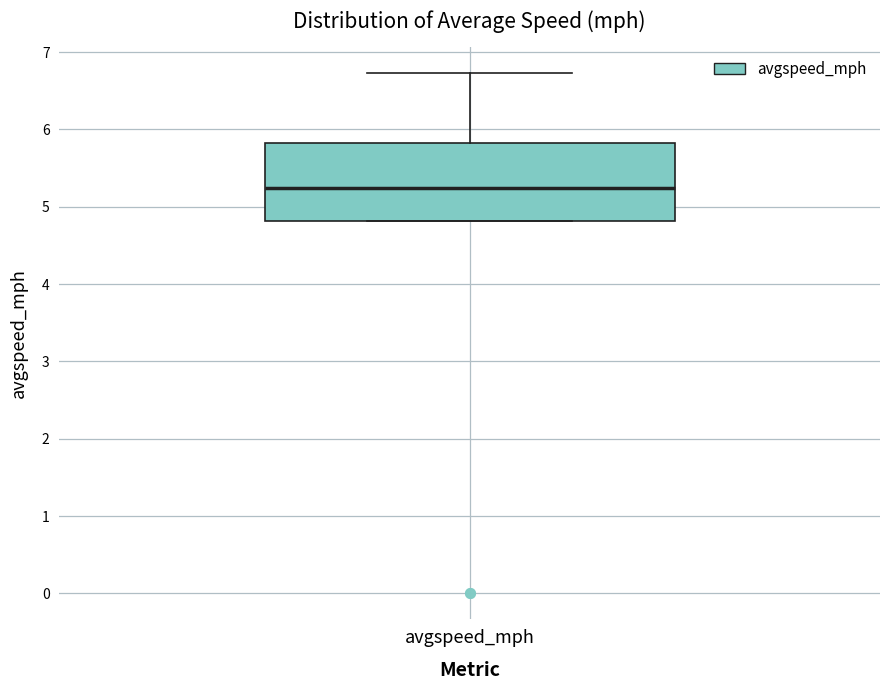

Where is the lower edge of the box for avgspeed_mph on the y-axis? The values are not printed on the chart, so give them approximately, as read against the axis.

4.8